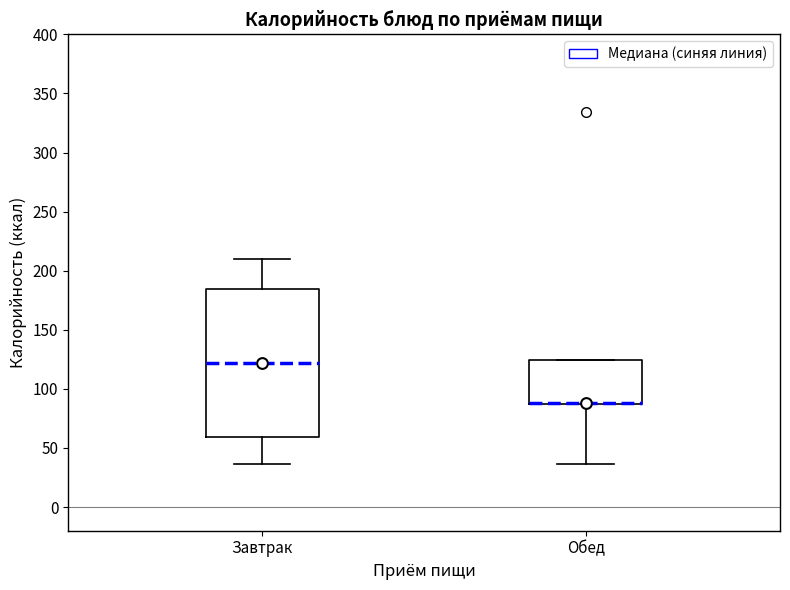

Where does the lower whisker of the box for Обед end on the y-axis? The values are not printed on the chart, so give them approximately, as read against the axis.

35